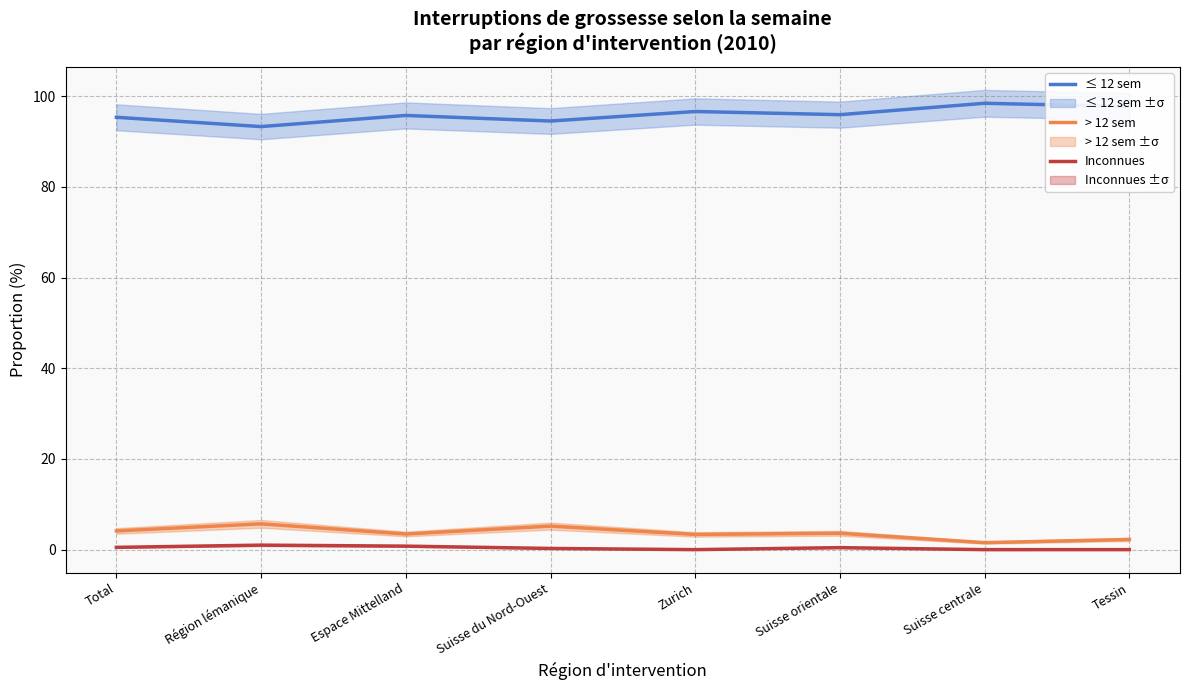

Which series has the largest total across all categories?

≤ 12 sem